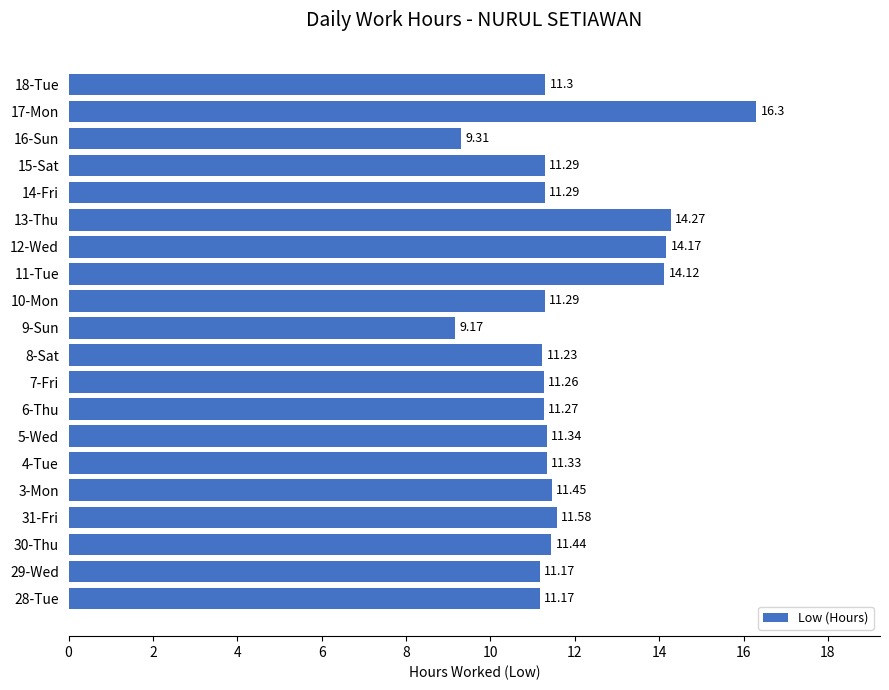

Between 31-Fri and 6-Thu, which is larger?

31-Fri